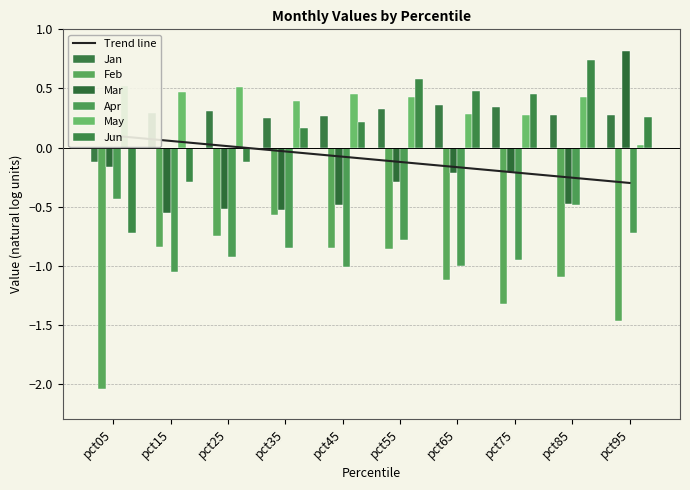

What are all the series names shown in the legend?

Jan, Feb, Mar, Apr, May, Jun